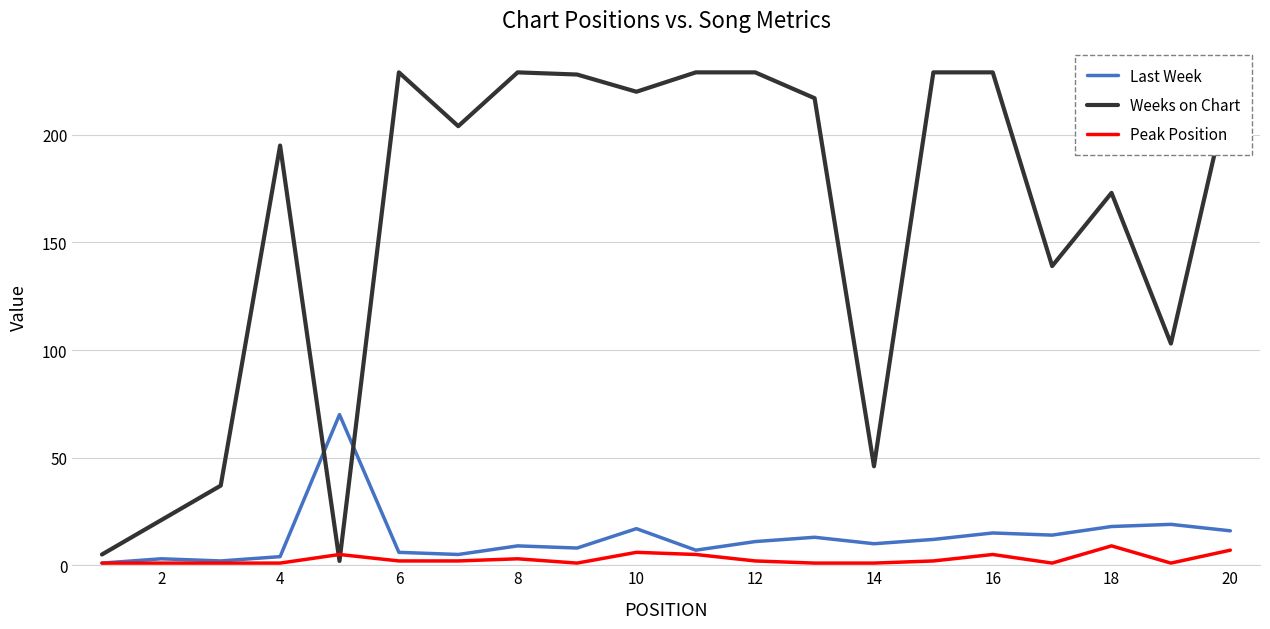

True or false: Weeks on Chart and Last Week cross at least once.

True